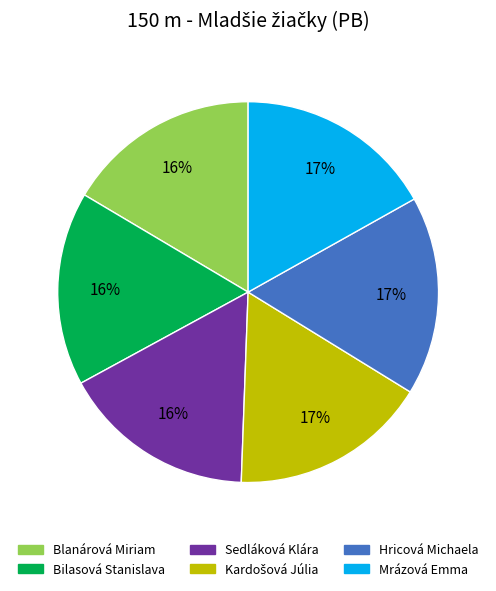

To the nearest percent, what percentage of the pie is Blanárová Miriam?

16%